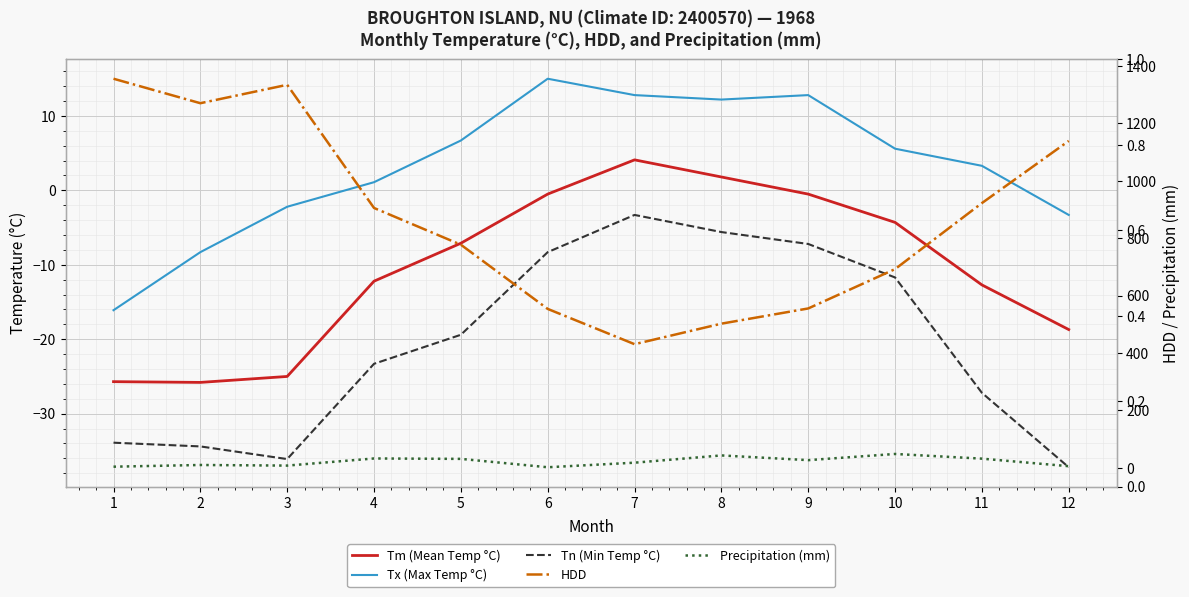

What is the minimum value shown in the chart?

-37.2